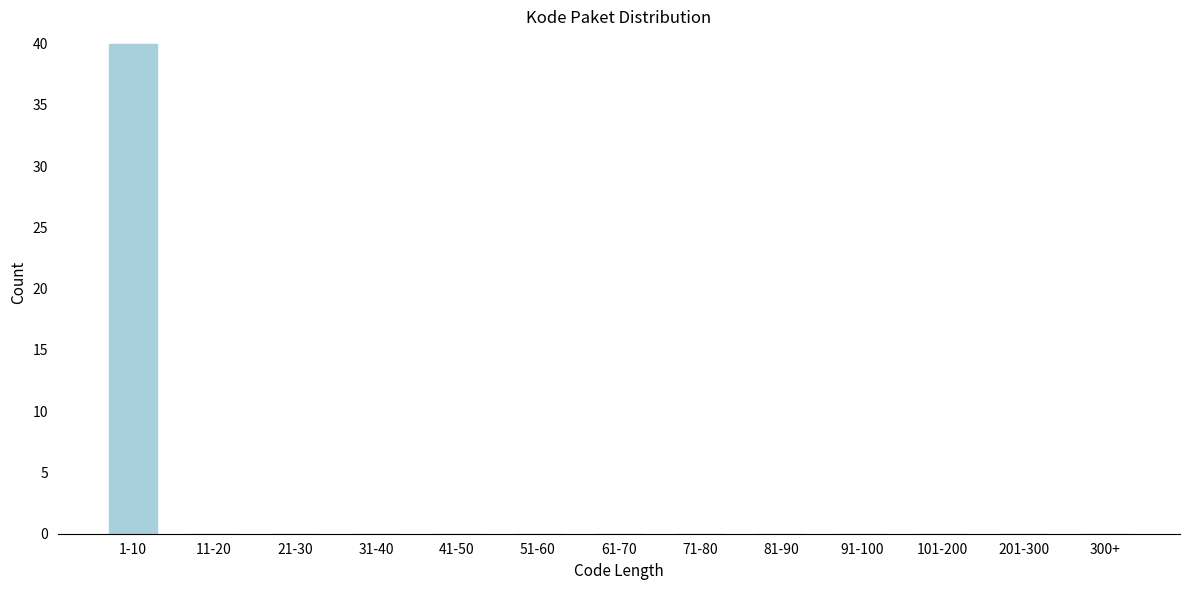

Reading right to left, extract all data points from this chart.

300+=0	201-300=0	101-200=0	91-100=0	81-90=0	71-80=0	61-70=0	51-60=0	41-50=0	31-40=0	21-30=0	11-20=0	1-10=40